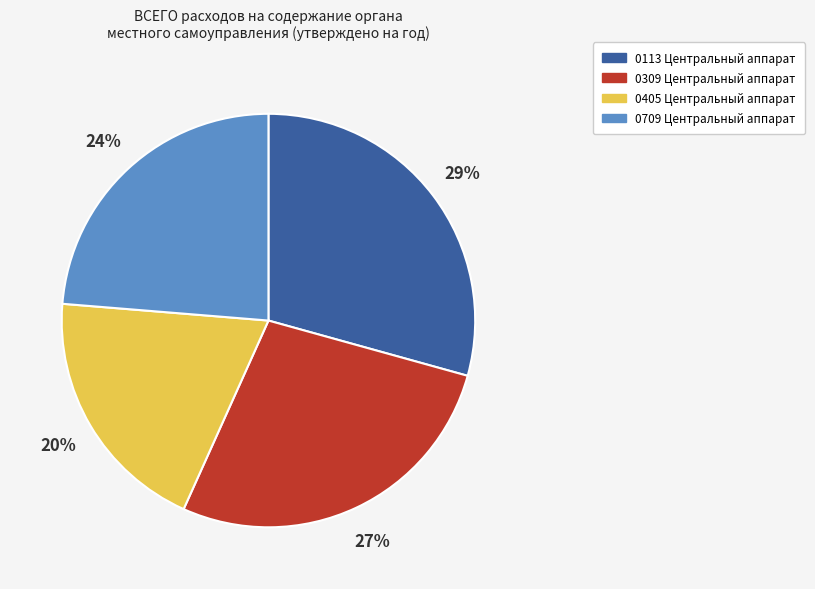

Between 0309 Центральный аппарат and 0113 Центральный аппарат, which is larger?

0113 Центральный аппарат